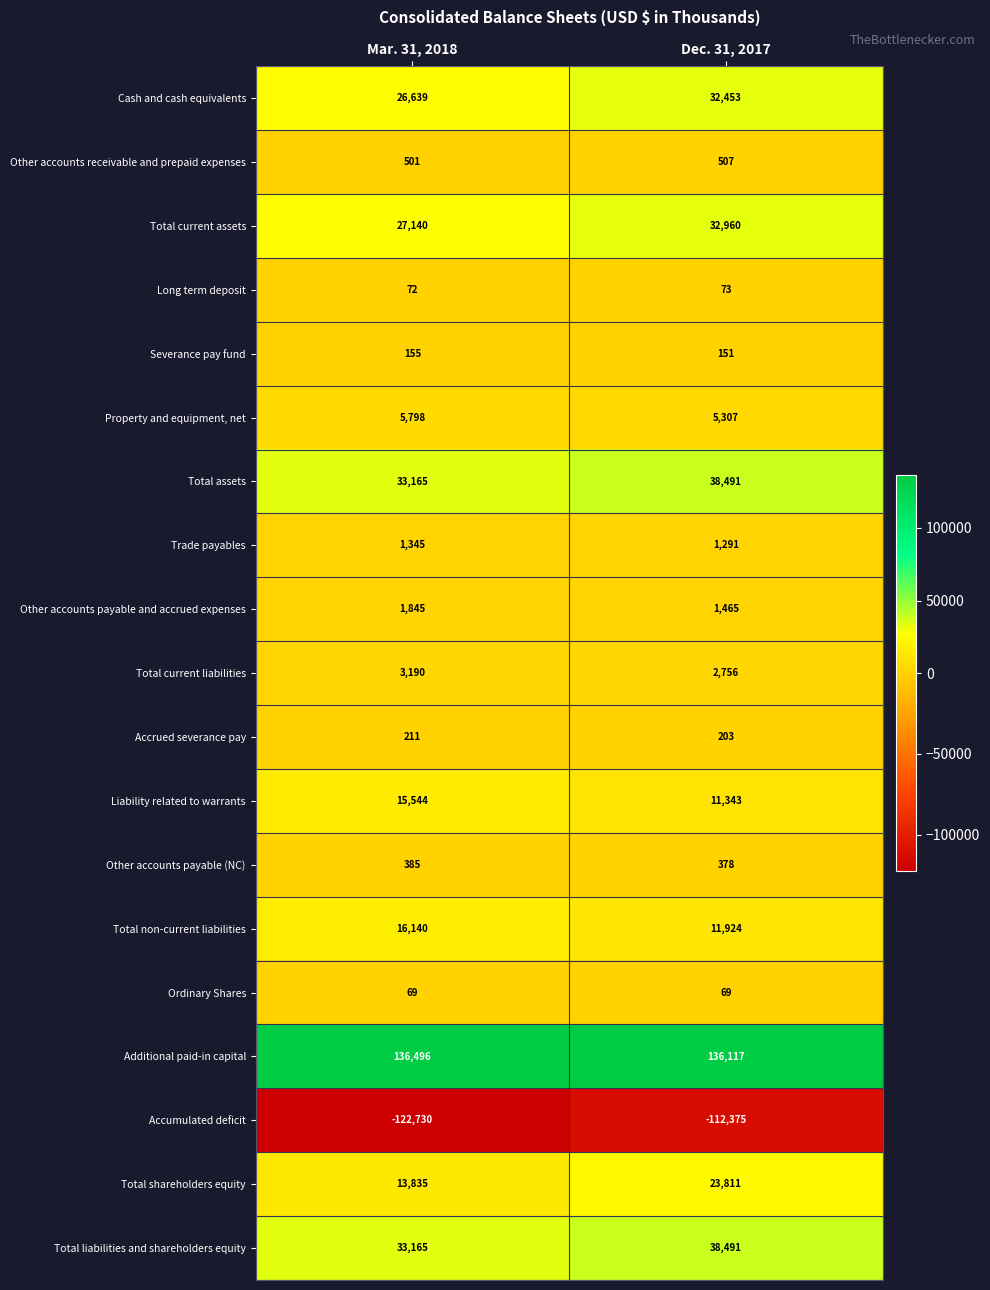

What is the difference between the Other accounts payable and accrued expenses values at Dec. 31, 2017 and Mar. 31, 2018?

380